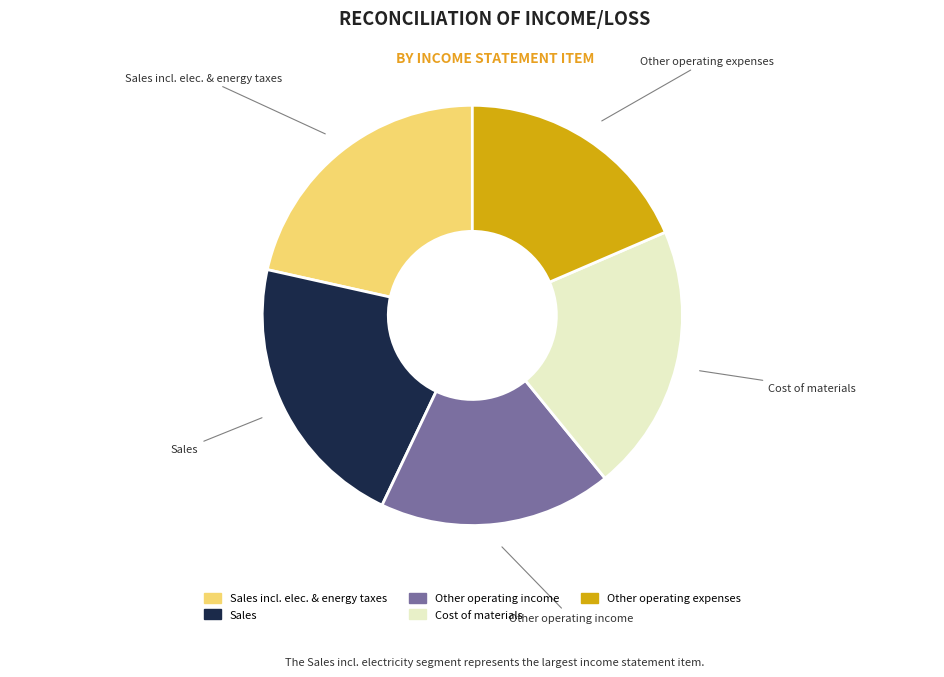

Approximately how many times larger is the value at Other operating income compared to Sales?

0.8